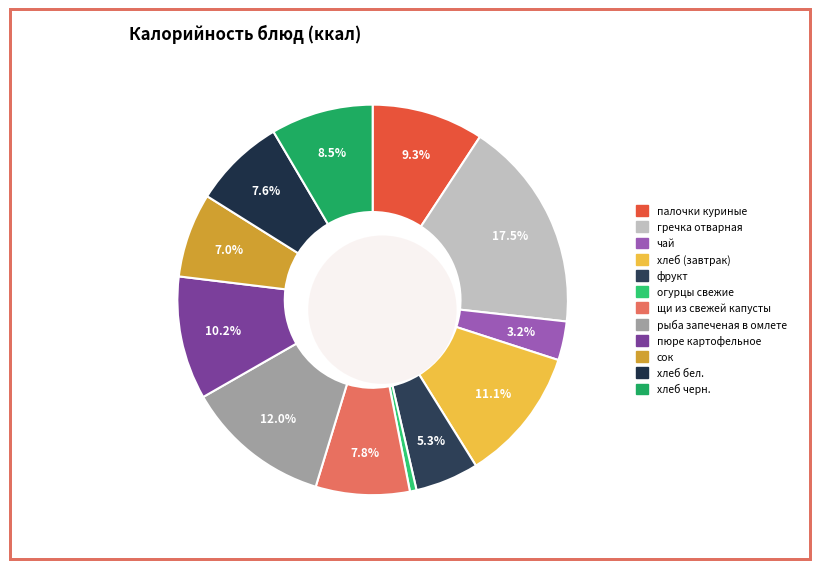

Is it true that огурцы свежие is 1% of the pie?

True